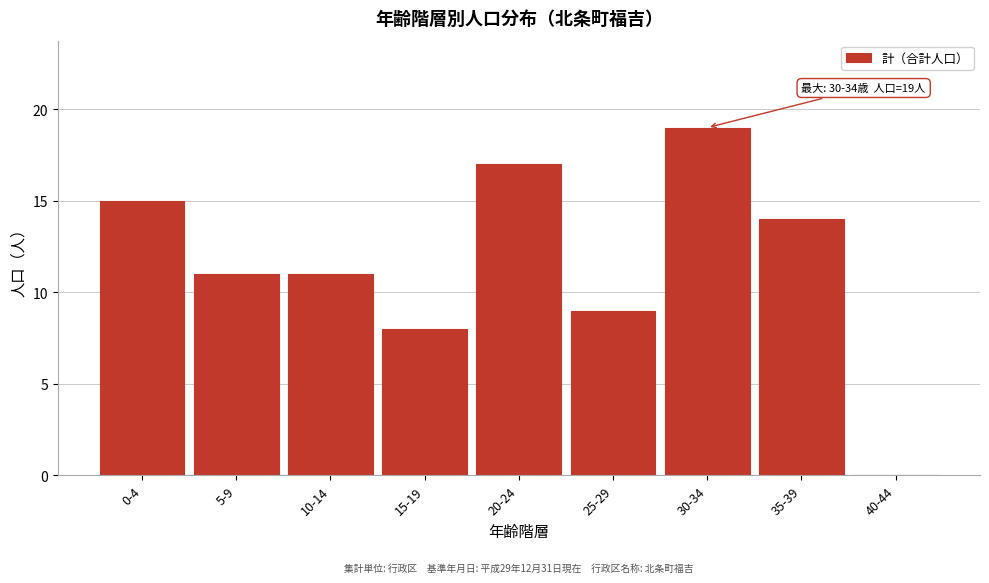

Reading left to right, what are all the values shown in this chart?

0-4=15	5-9=11	10-14=11	15-19=8	20-24=17	25-29=9	30-34=19	35-39=14	40-44=0